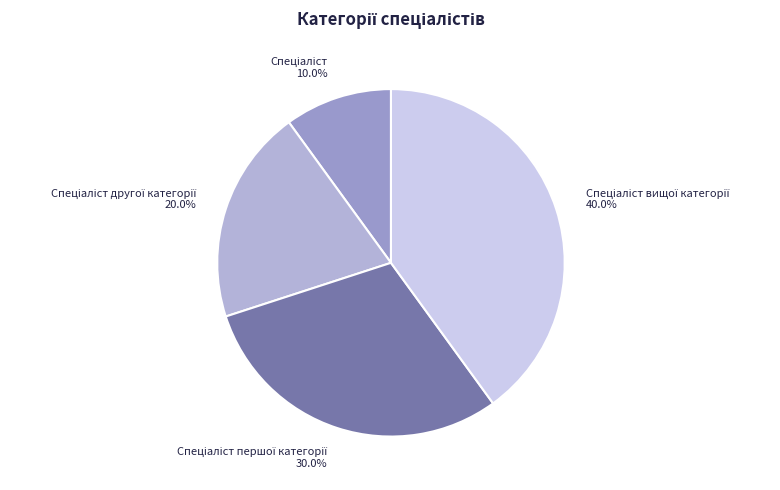

Is there any slice that represents more than half of the pie?

No